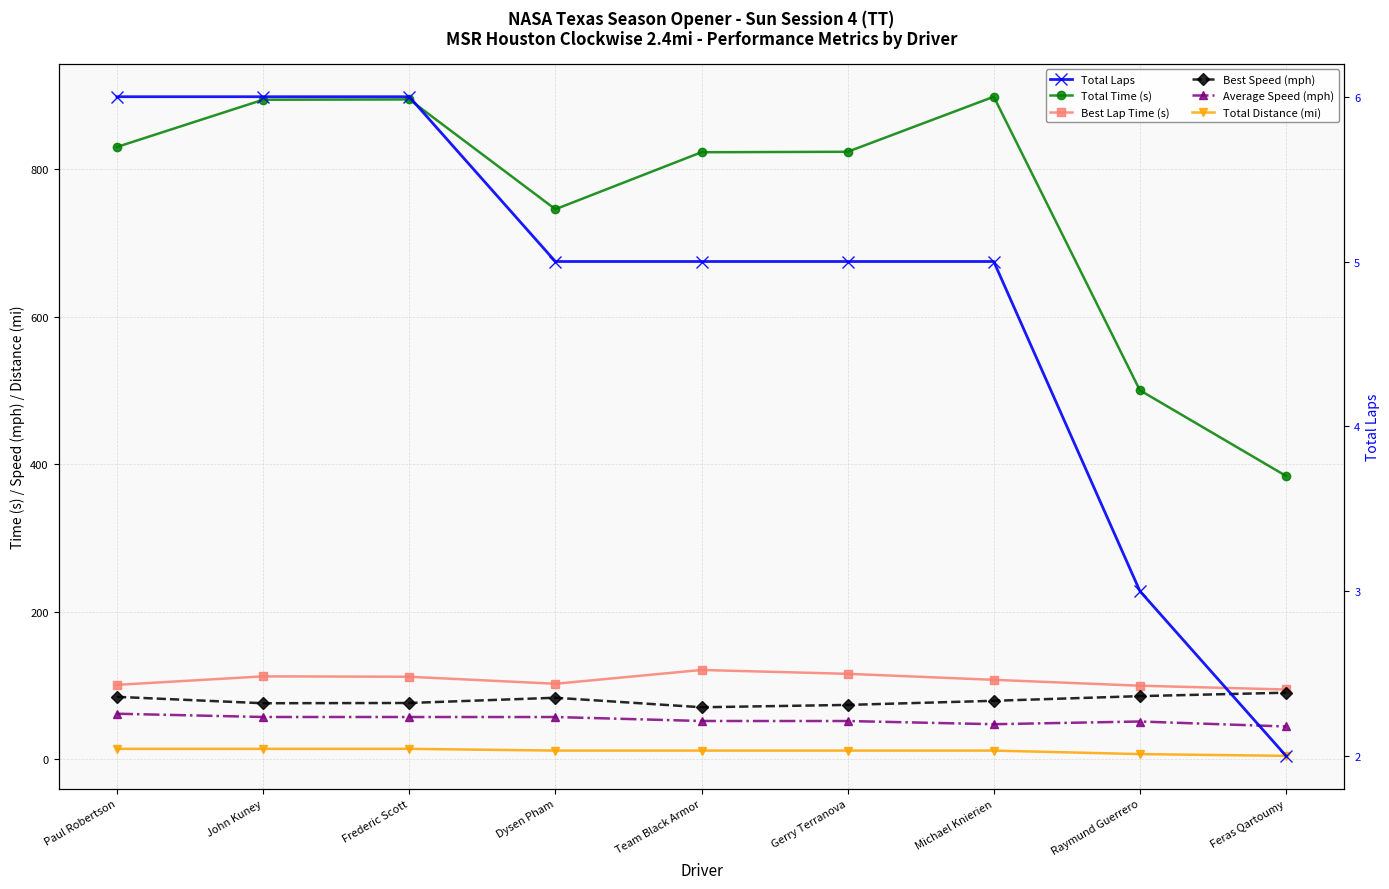

At which label does Total Laps first exceed 5?

Paul Robertson